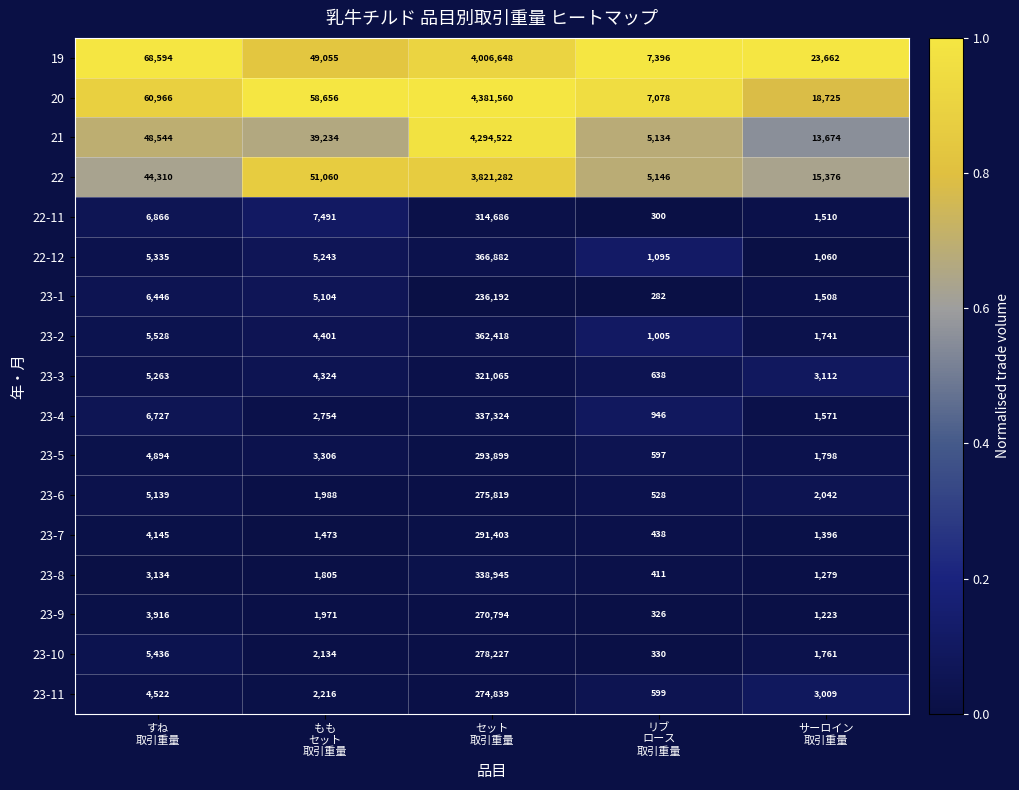

Which series has the largest total across all categories?

20